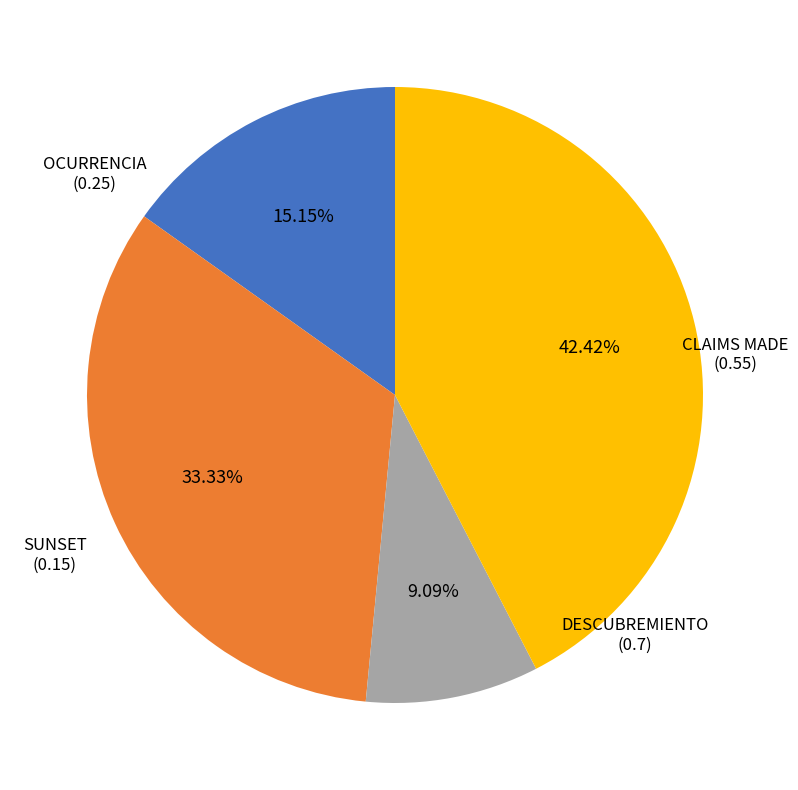

What percentage is the CLAIMS MADE slice, to the nearest percent?

33%